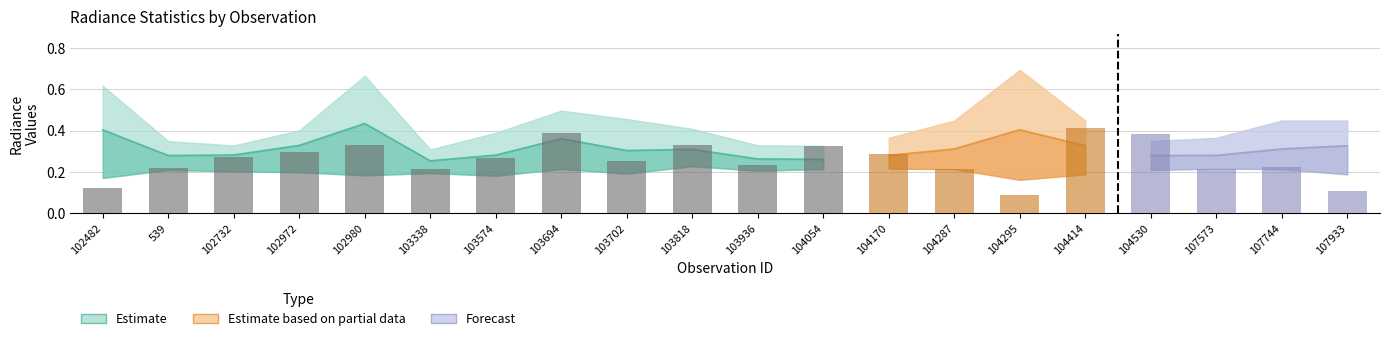

What is the highest value of the rade9_bin_3q series?

0.7